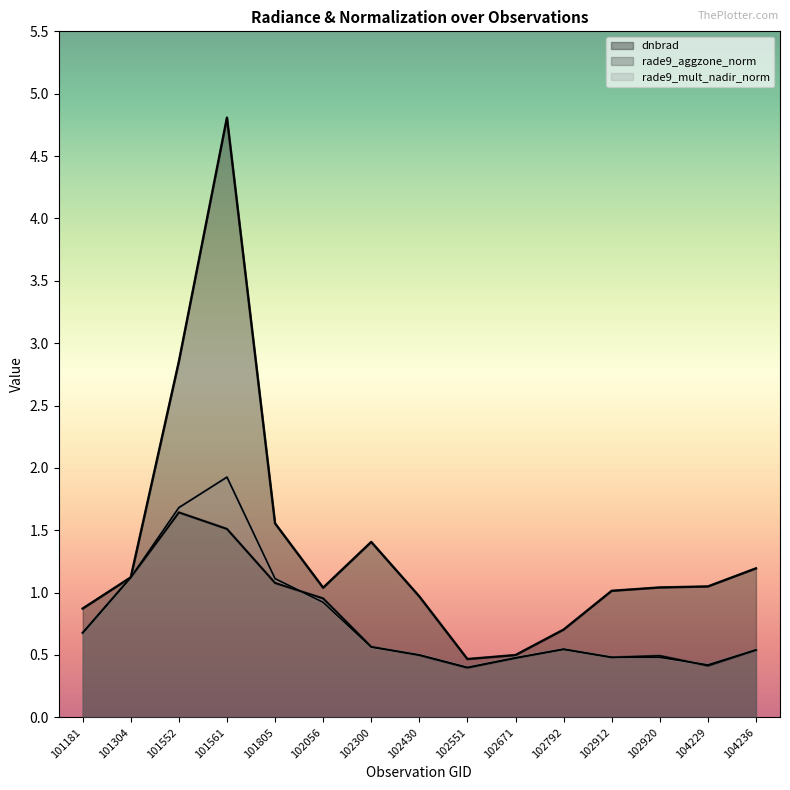

What is the value of the rade9_aggzone_norm point at the 6th from the left?

1.0